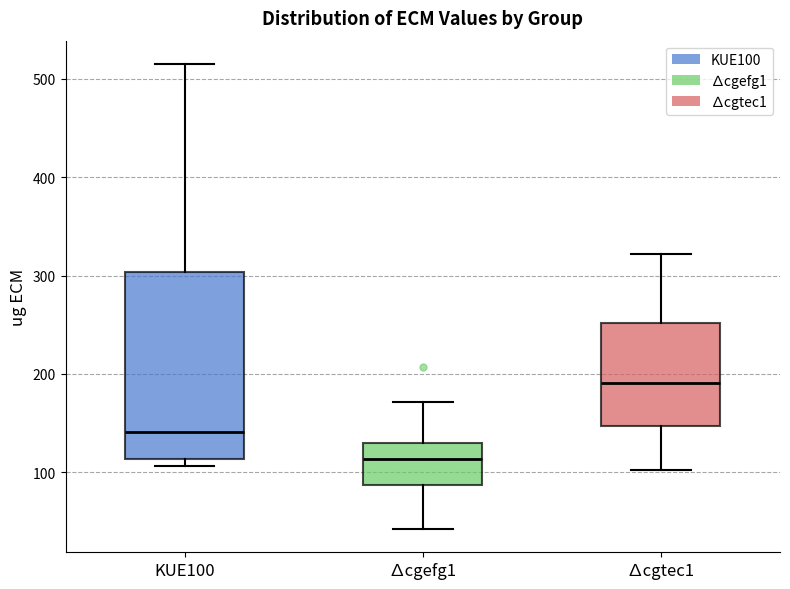

Where is the lower edge of the box for ∆cgtec1 on the y-axis? The values are not printed on the chart, so give them approximately, as read against the axis.

150